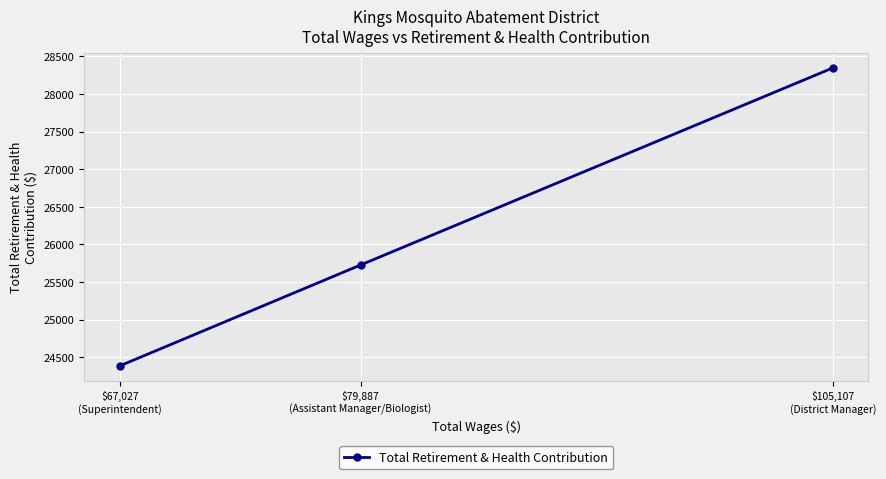

Reading right to left, extract all data points from this chart.

$105,107
(District Manager)=28348	$79,887
(Assistant Manager/Biologist)=25726	$67,027
(Superintendent)=24384